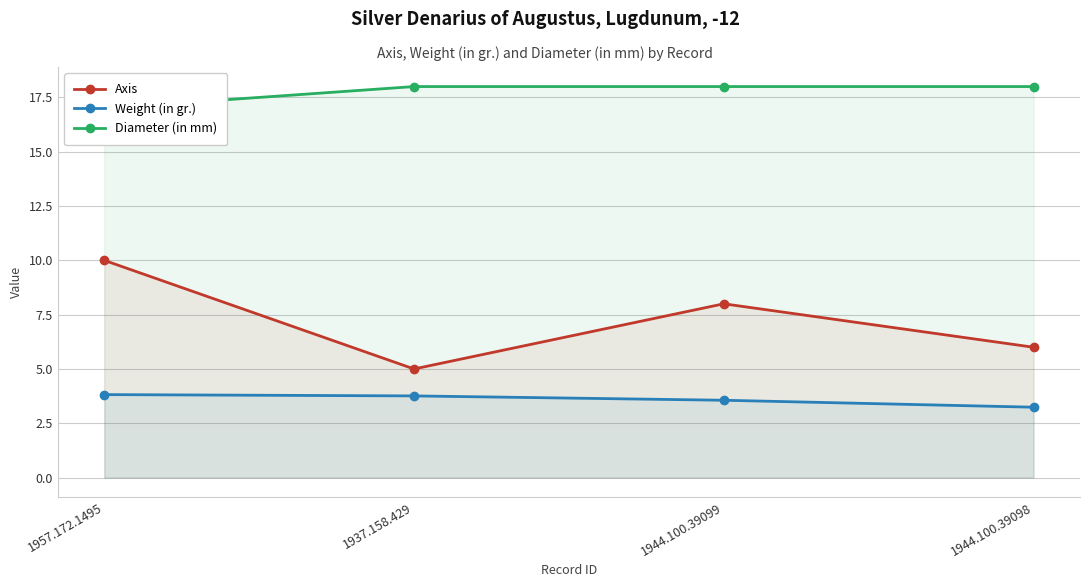

Read the Weight (in gr.) value at 1944.100.39098.

3.2